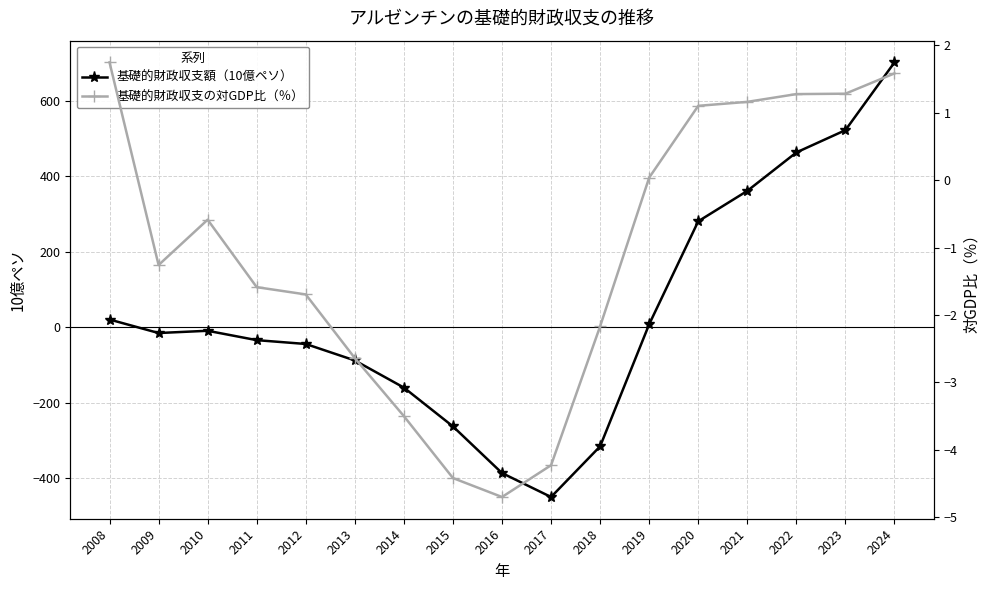

What is the spread (max minus min) of values at 2022?

461.2